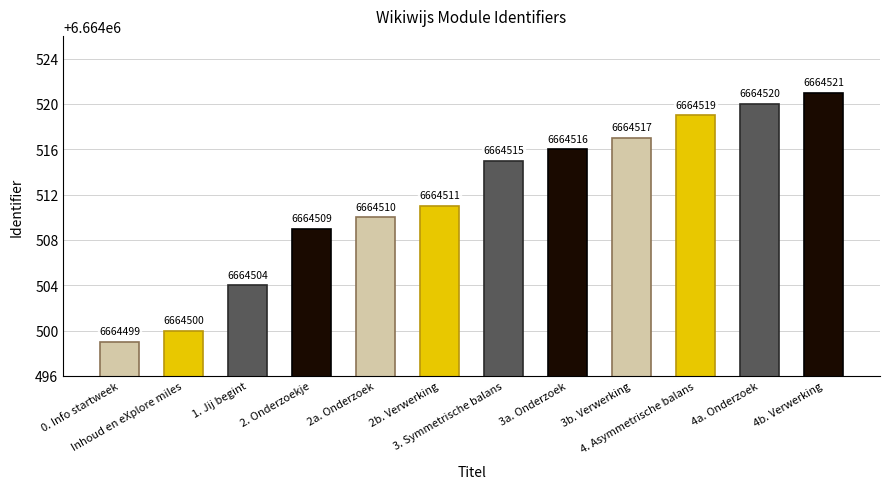

What is the label of the 5th bar from the left?

2a. Onderzoek